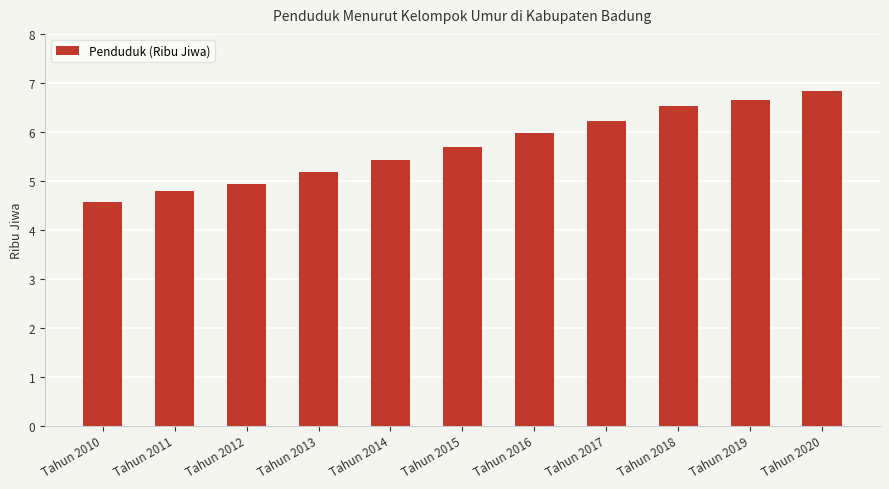

What is the change in value from Tahun 2012 to Tahun 2015?

+0.8